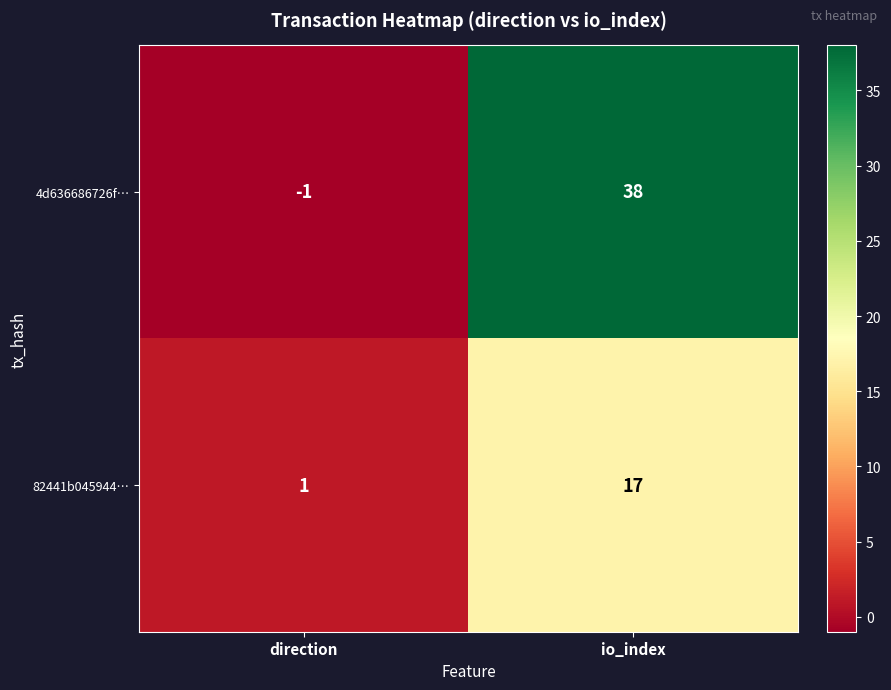

Rank the series by their average value, from highest to lowest.

4d636686726f…, 82441b045944…